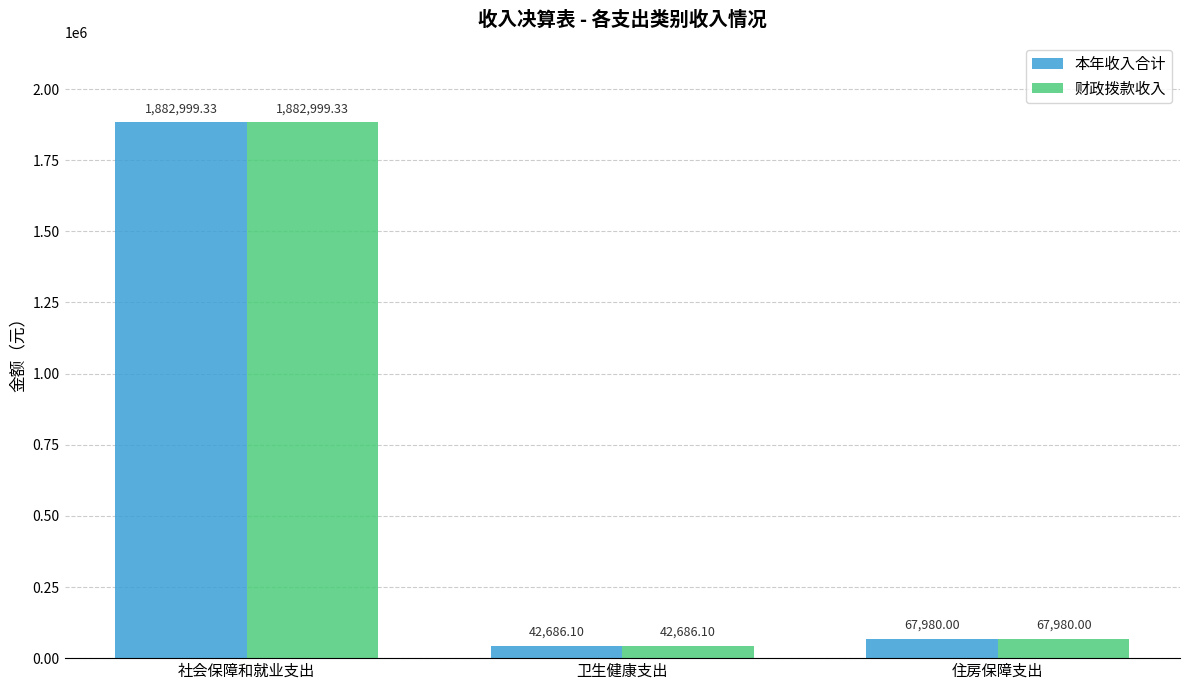

True or false: 本年收入合计 has a value of 1882999.3 at 社会保障和就业支出.

True